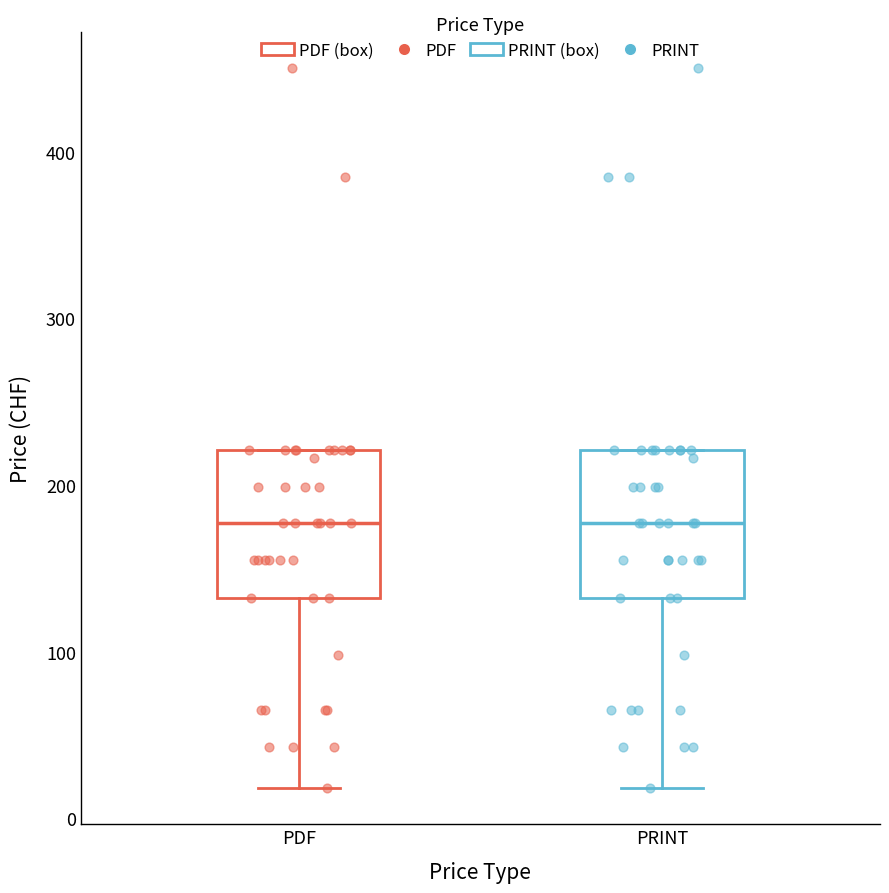

Where is the lower edge of the box for PDF on the y-axis? The values are not printed on the chart, so give them approximately, as read against the axis.

130